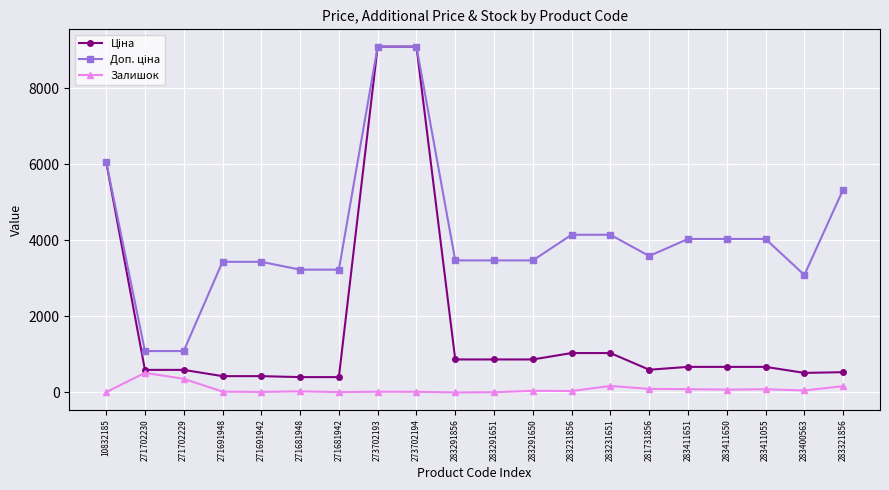

True or false: Залишок has more than 0 points higher than both neighbors.

True